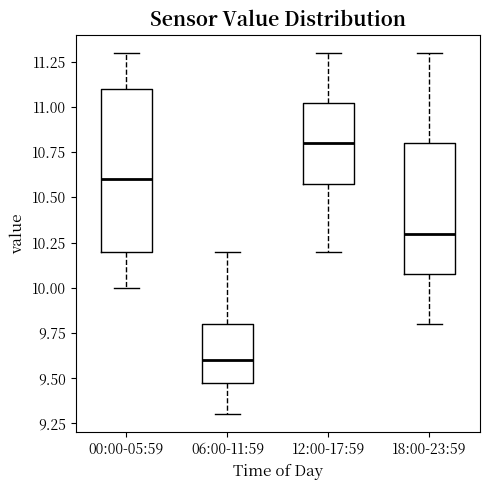

Comparing the boxes themselves (not the whiskers), which one is the tallest?

00:00-05:59